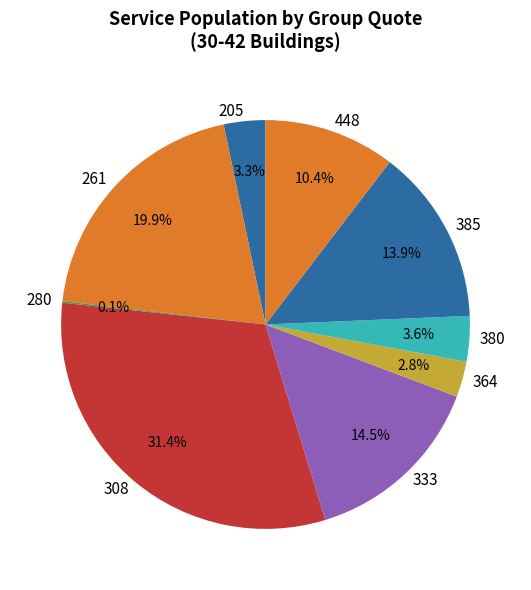

Does any single category account for the majority?

No